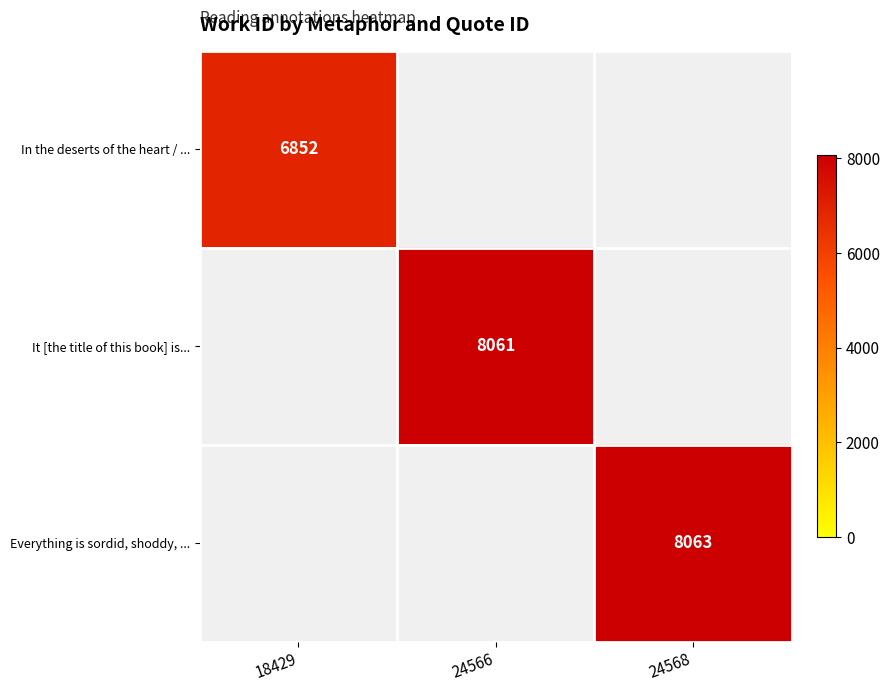

How many data points does each series have?

3